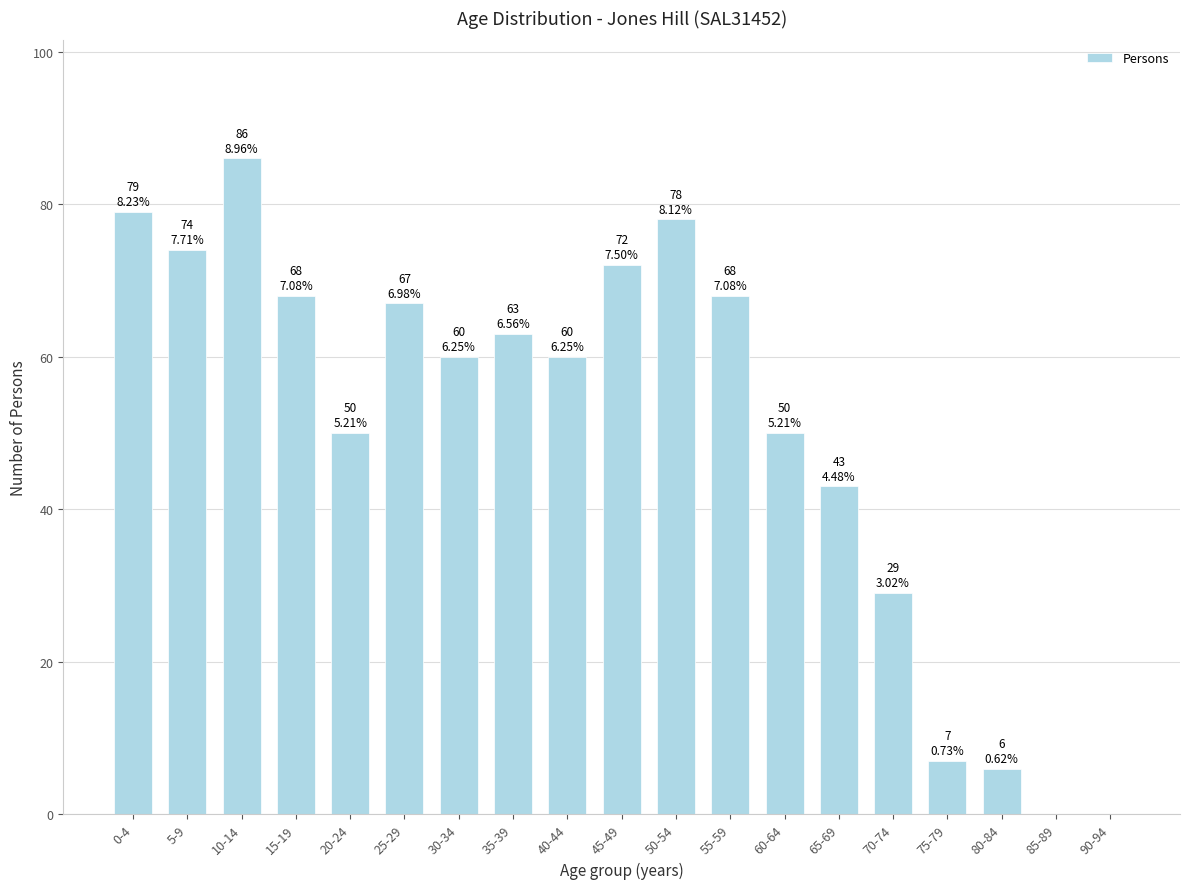

Reading left to right, list all the values displayed in this chart.

0-4=79	5-9=74	10-14=86	15-19=68	20-24=50	25-29=67	30-34=60	35-39=63	40-44=60	45-49=72	50-54=78	55-59=68	60-64=50	65-69=43	70-74=29	75-79=7	80-84=6	85-89=0	90-94=0